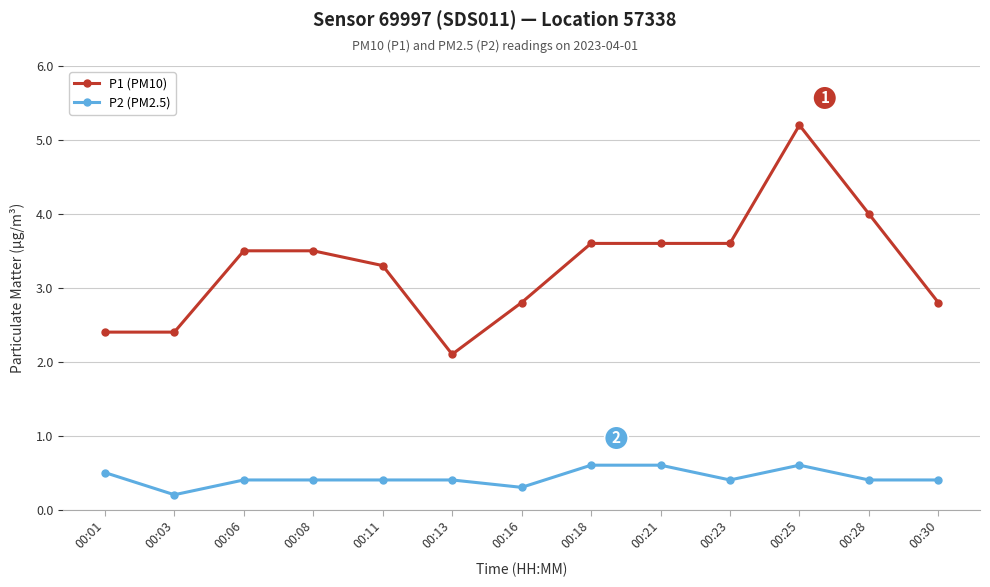

How many lines are shown in the chart?

2